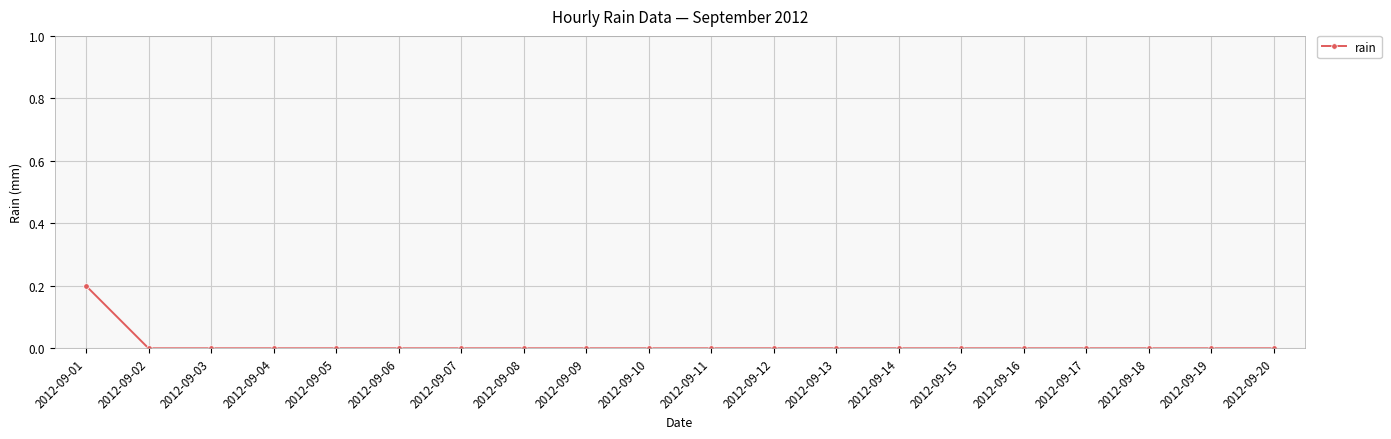

How many distinct data groups are displayed?

1